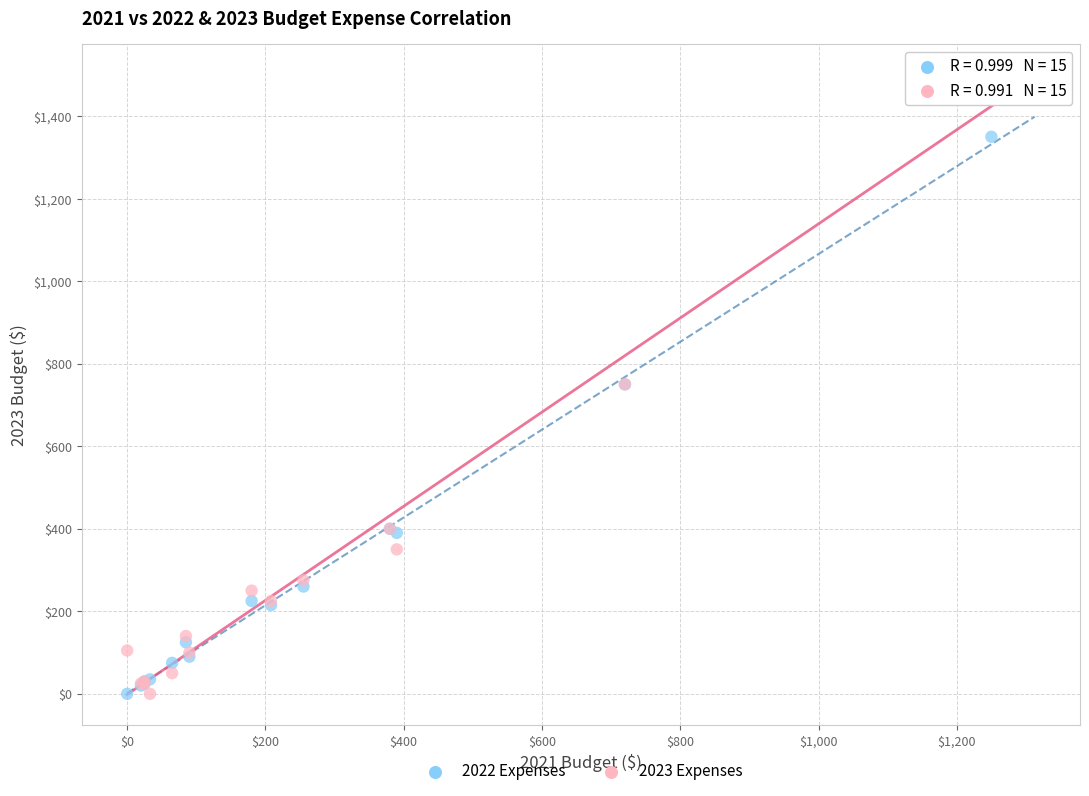

Which series has the largest Y range (max minus min)?

2023 Expenses